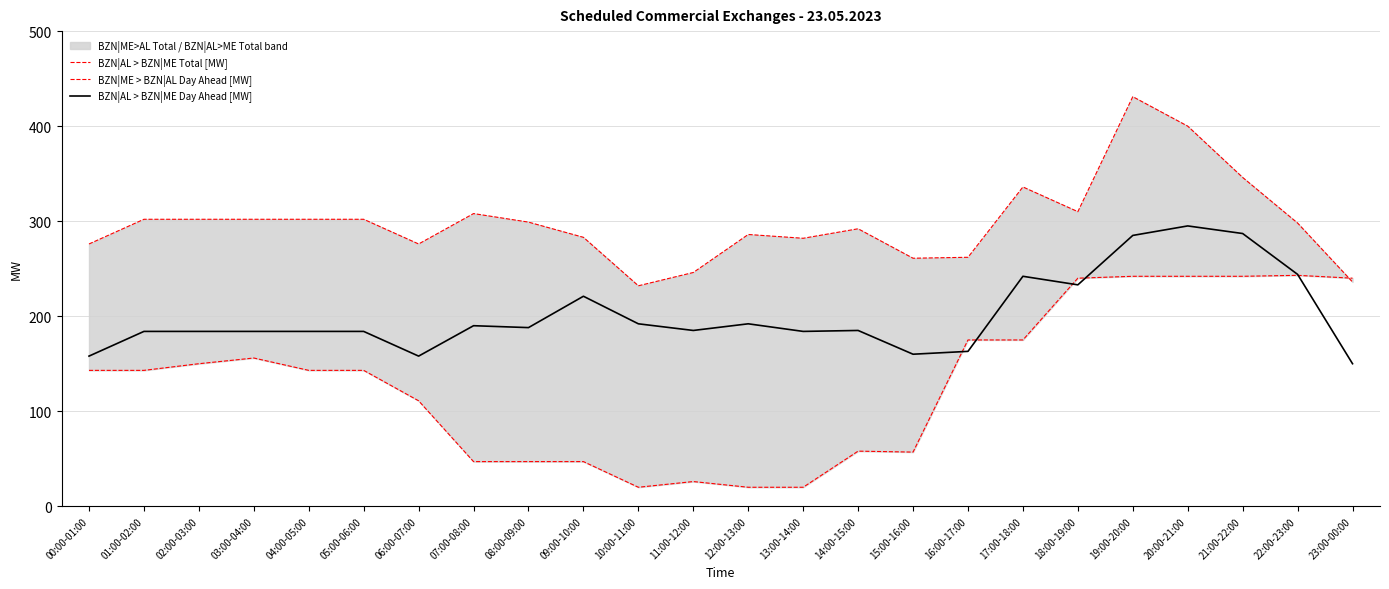

How many lines are shown in the chart?

3